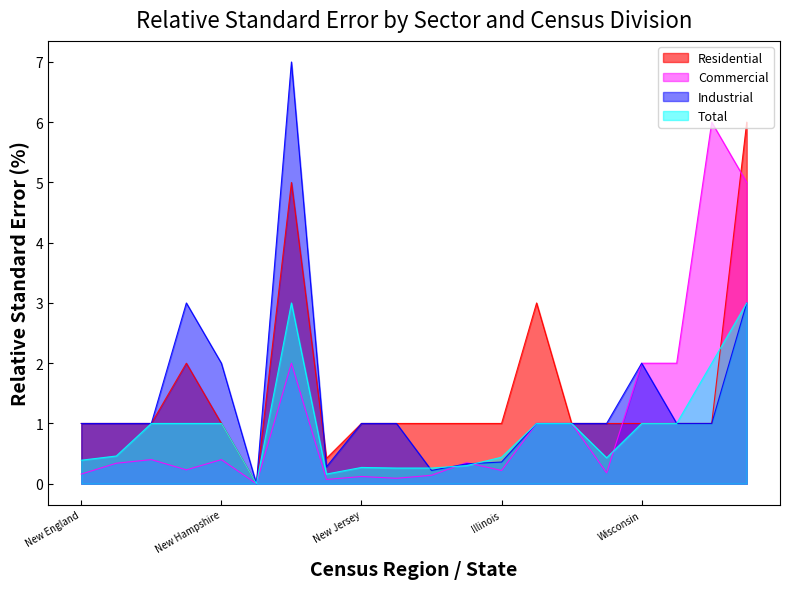

How many data points in Residential are above 1?

4